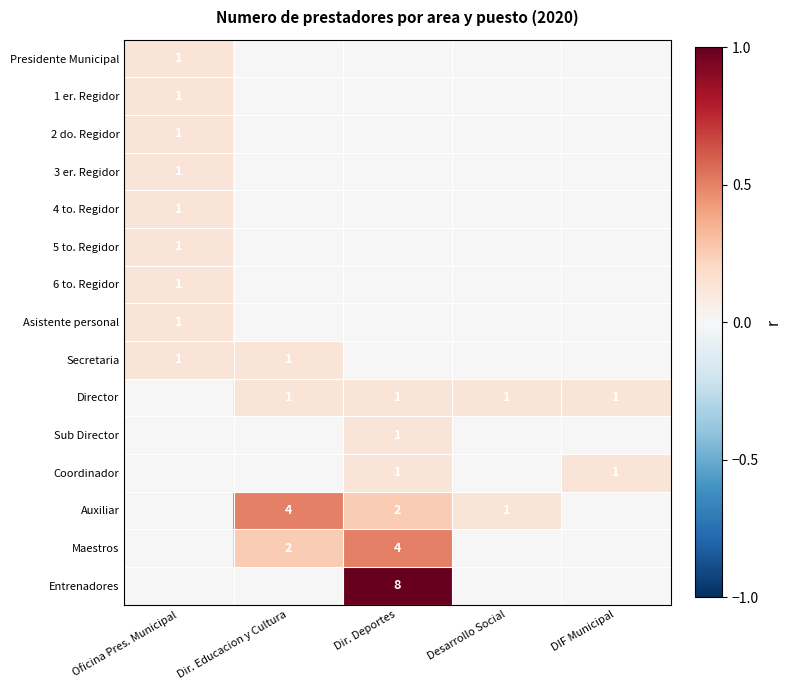

How many data points does each series have?

5